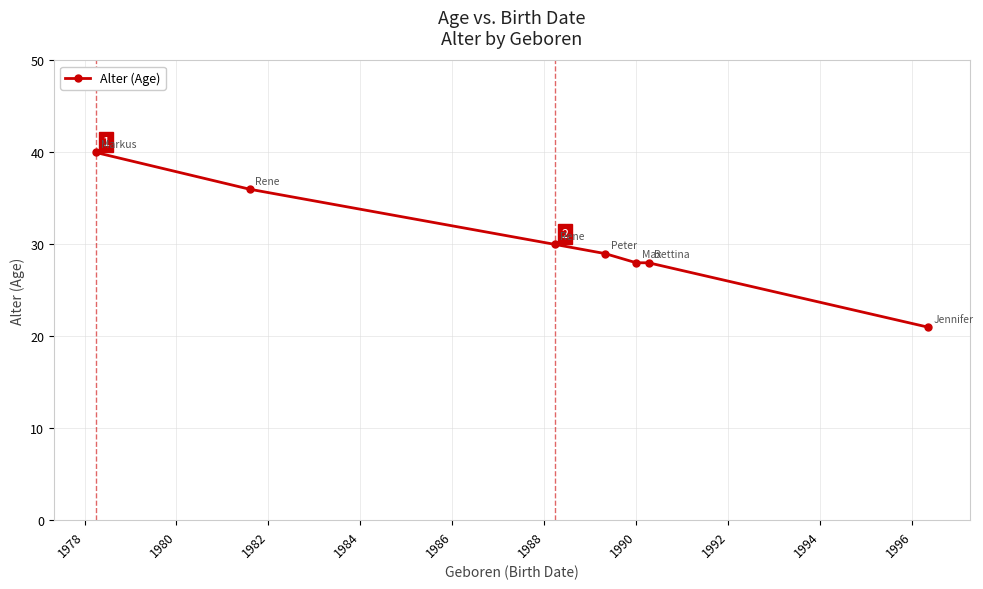

What is the difference between the maximum and minimum values?

19